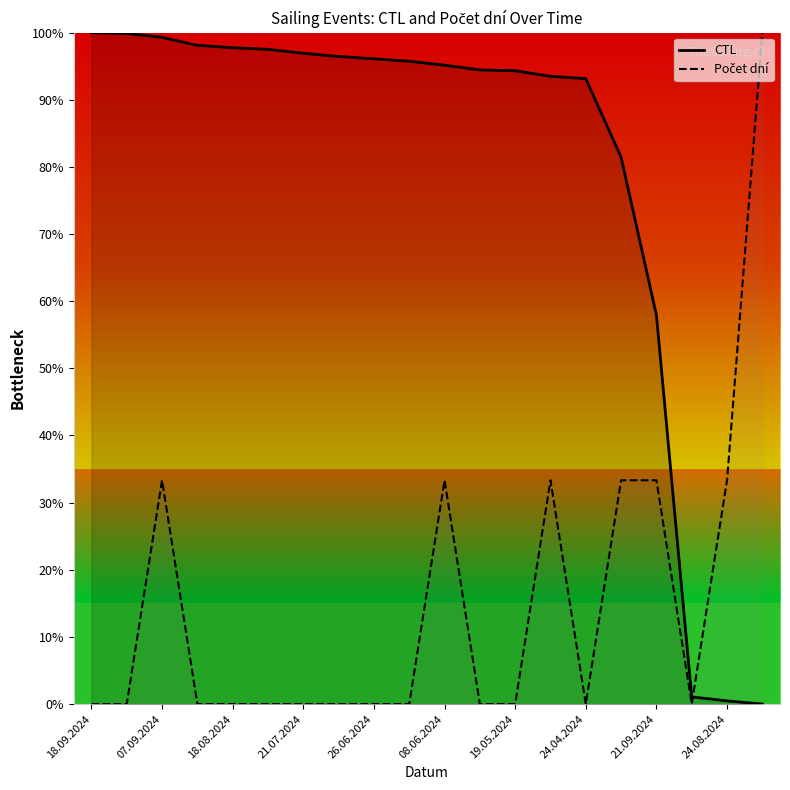

True or false: CTL has a value of 96.1 at 26.06.2024.

True